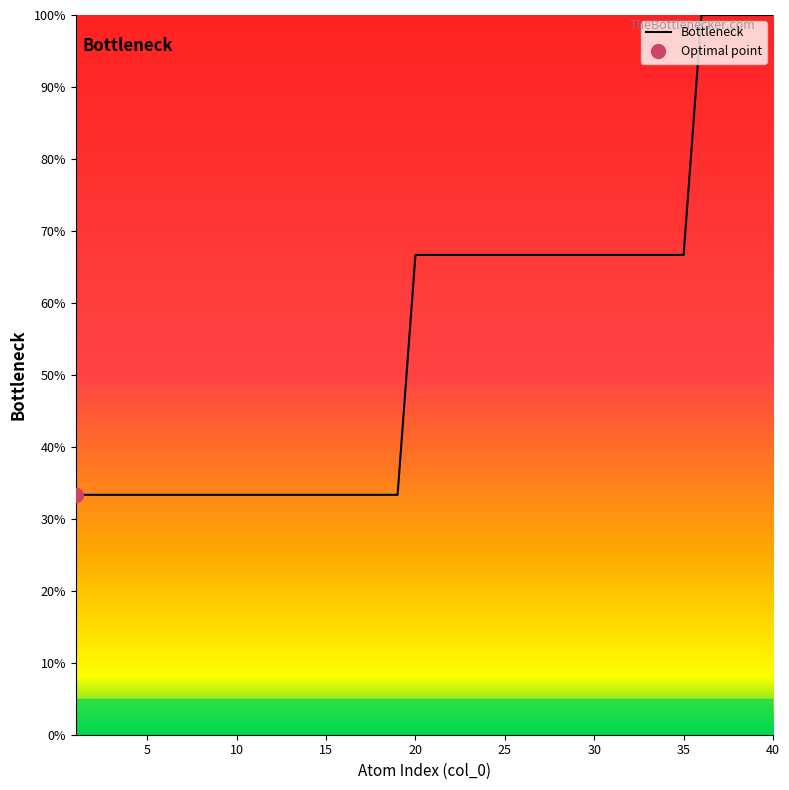

What is the minimum value for Bottleneck?

33.3